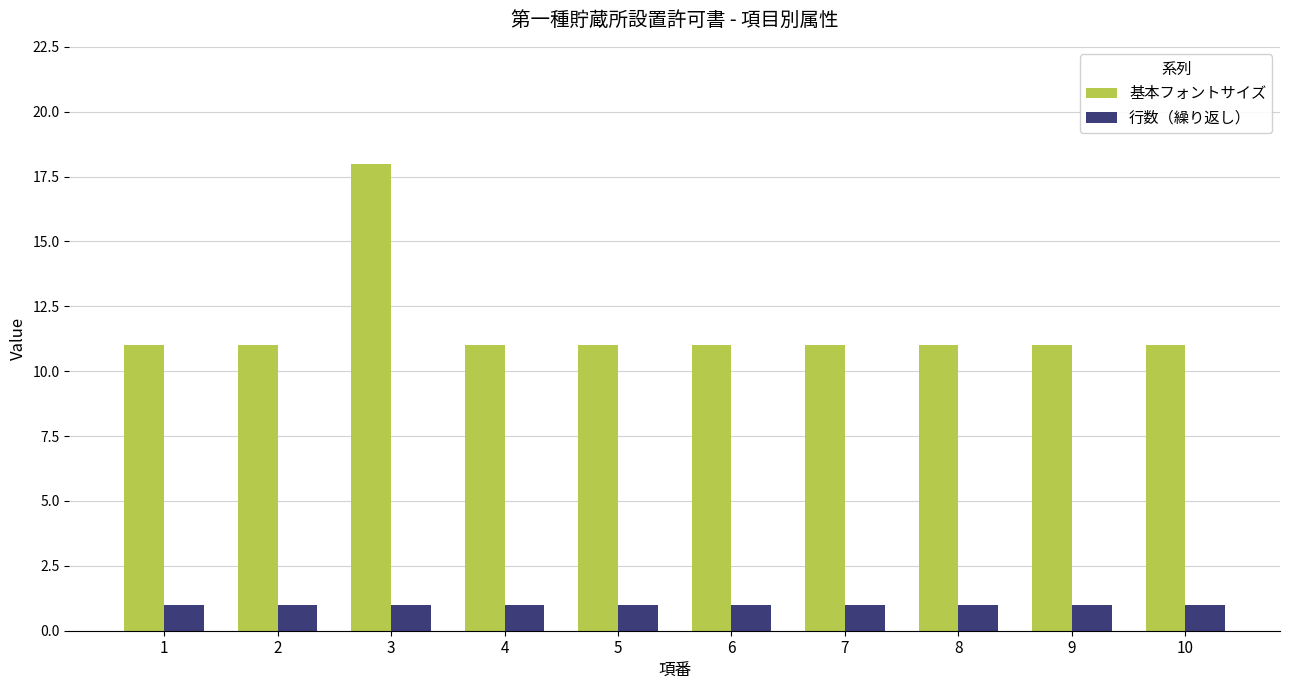

Which series has the widest spread of values?

基本フォントサイズ